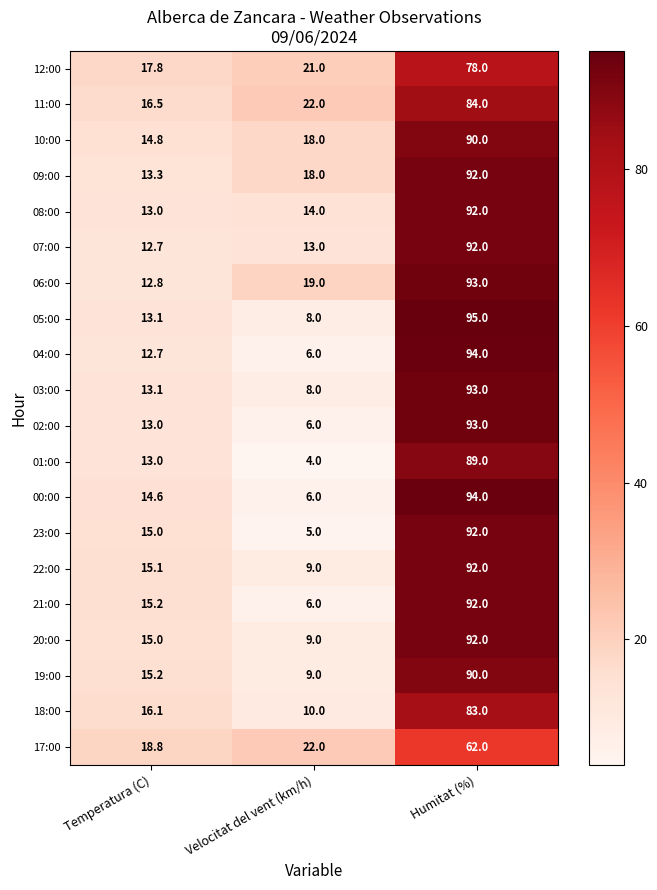

At which category is the sum across all series the highest?

Humitat (%)